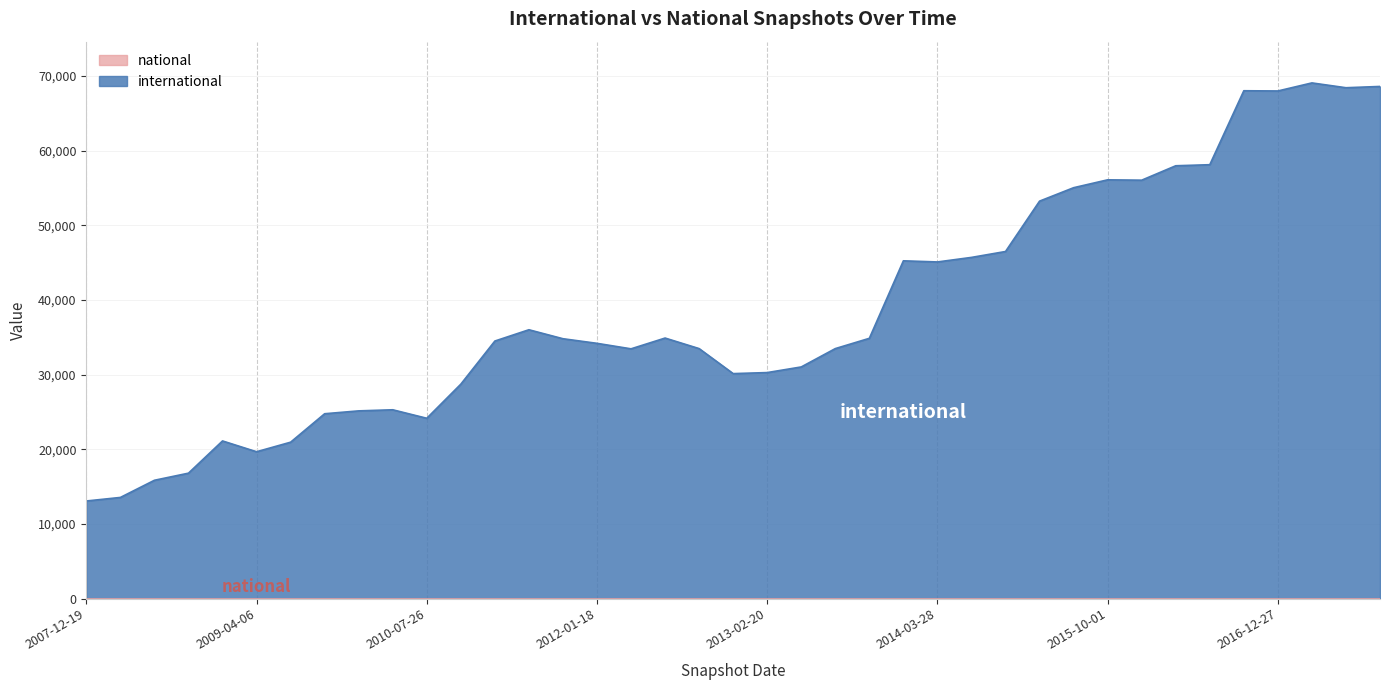

Which label corresponds to the largest value in the chart?

2017-04-12